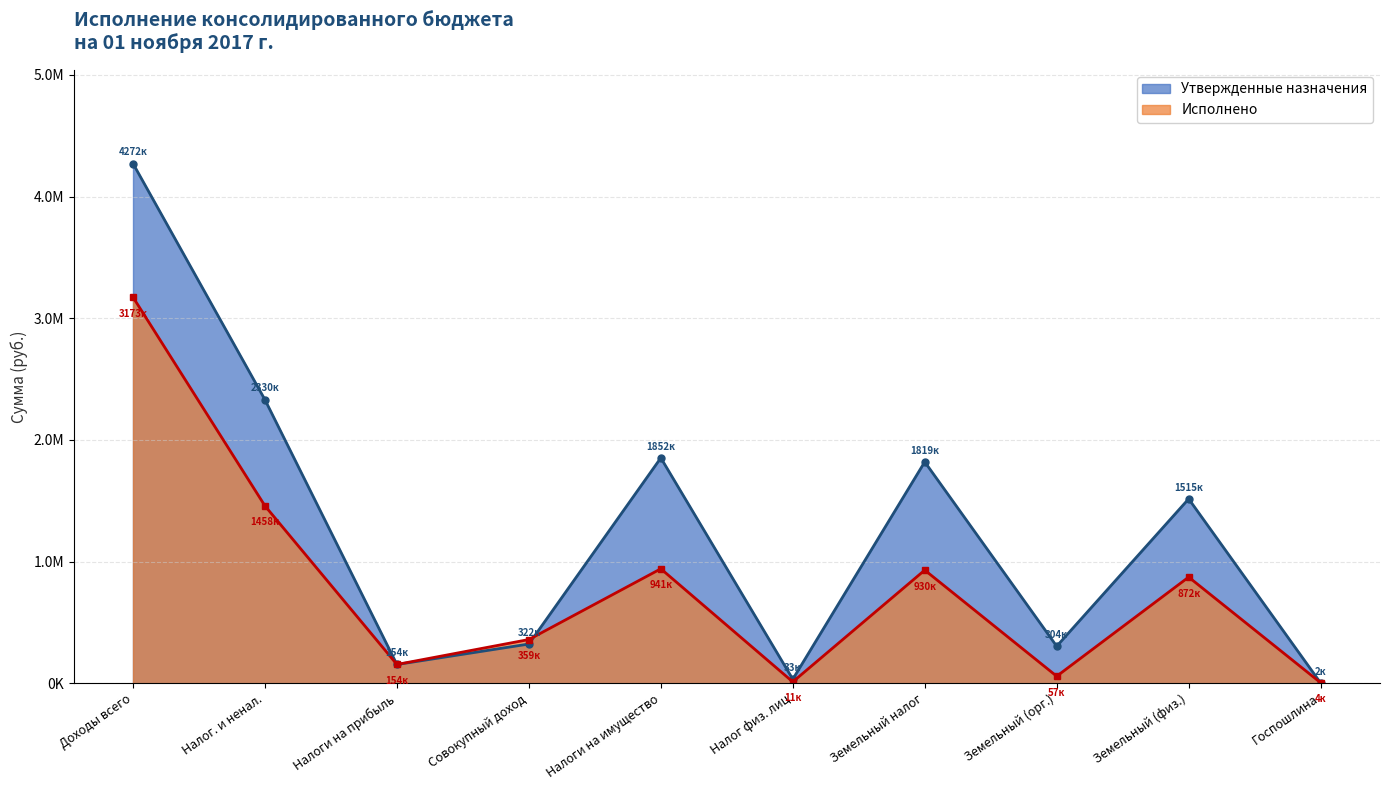

True or false: Утвержденные назначения has more than 0 interior local peaks.

True